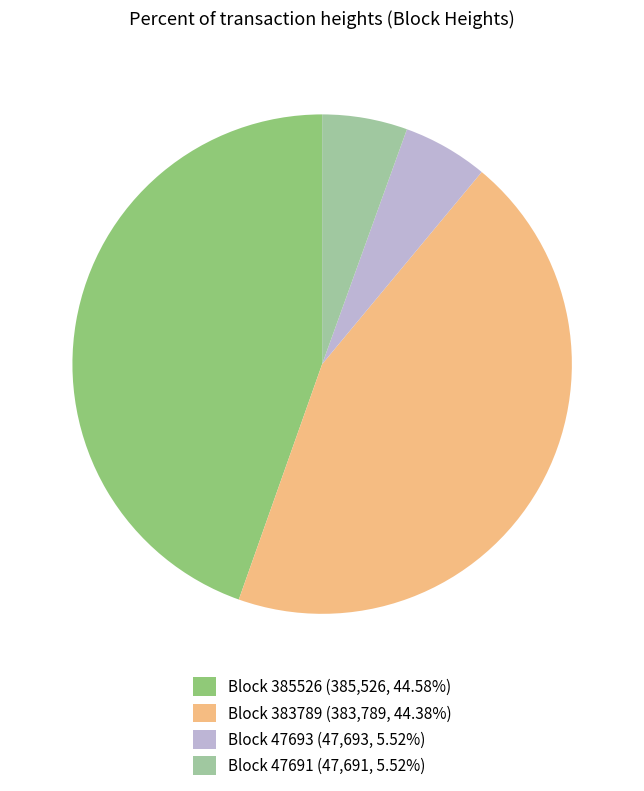

Approximately how many times larger is the value at Block 47691 (47,691, 5.52%) compared to Block 47693 (47,693, 5.52%)?

1.0